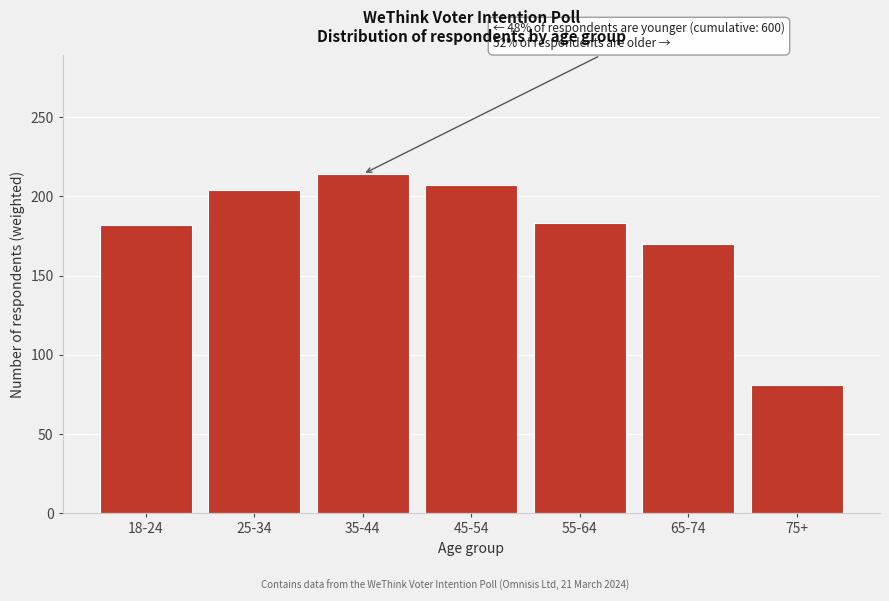

What is the label of the 2nd bar from the left?

25-34